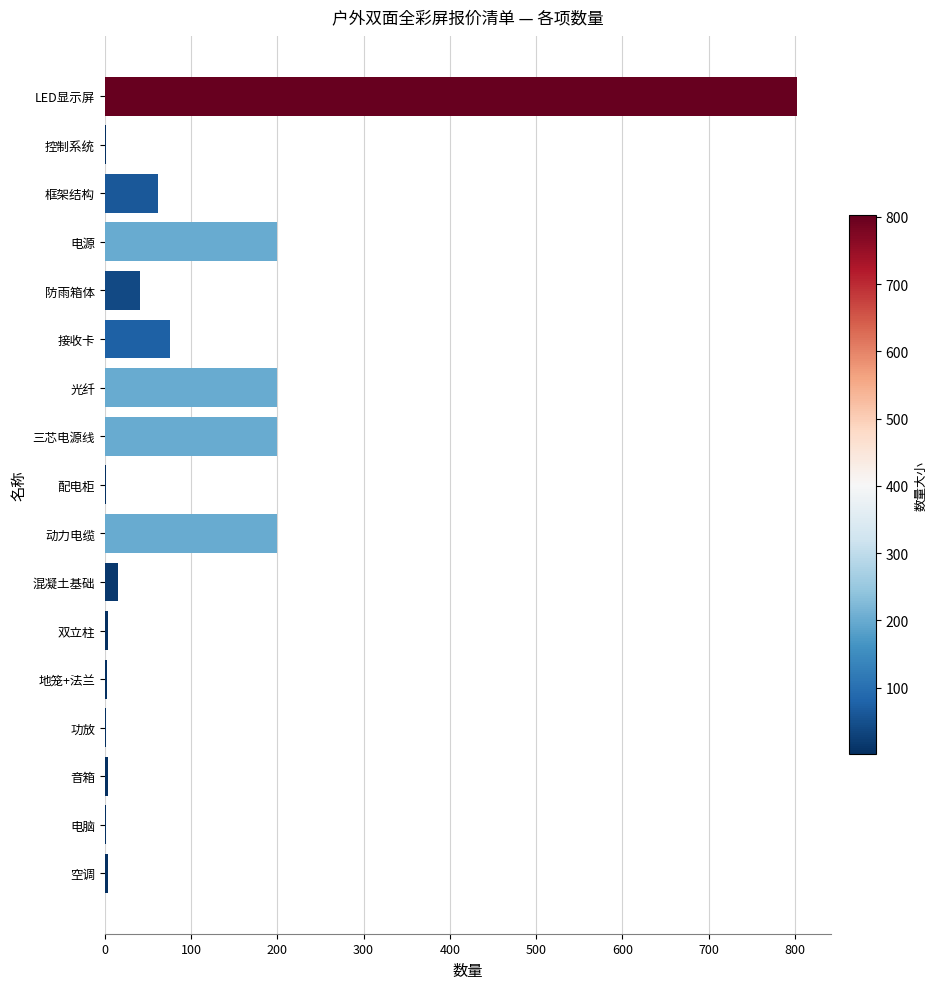

Are the bars horizontal?

Yes